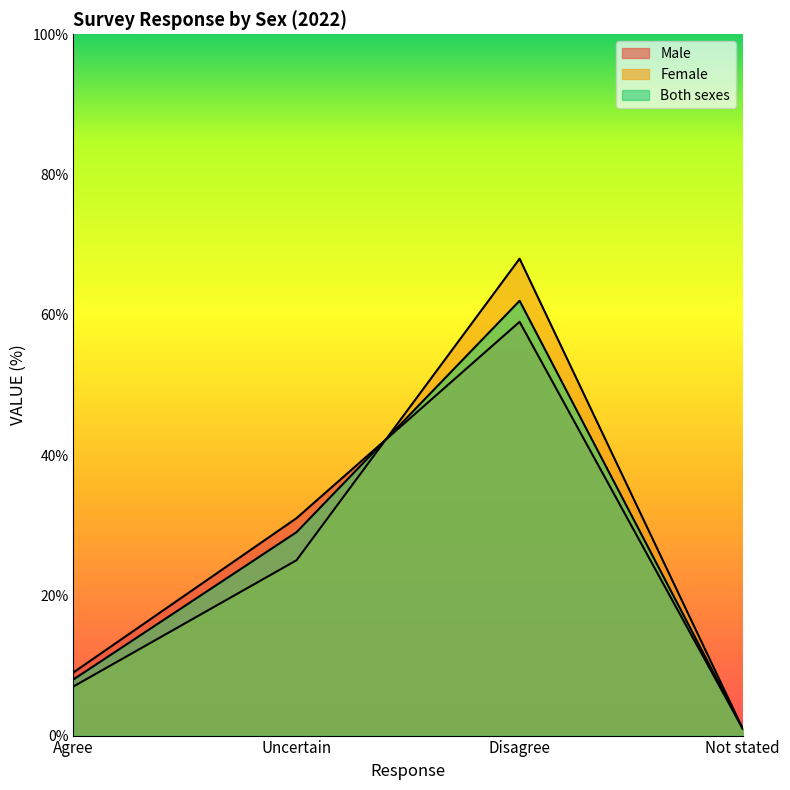

How many intersections are there between Male and Both sexes?

1